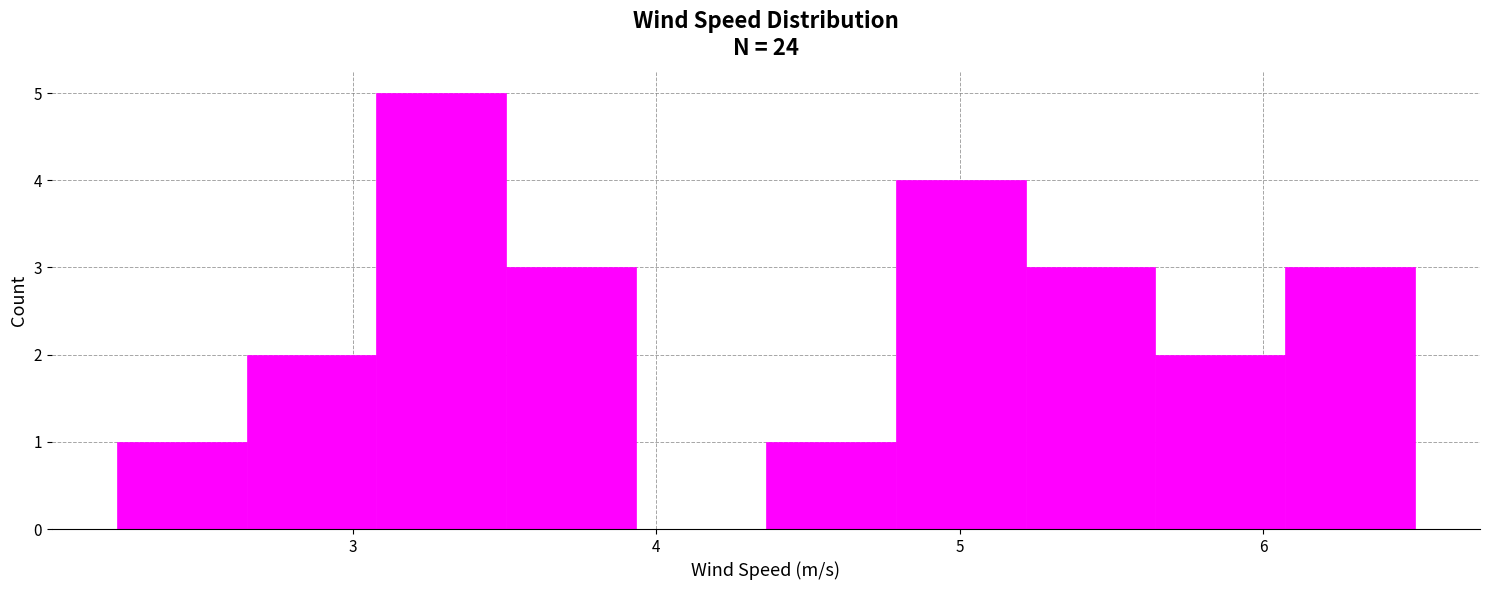

Reading left to right, transcribe this chart: for each bar, give the range it covers on the x-axis and its height. Neither the bar edges nor the heights are printed on the chart, so give them approximately, as read against the axes.

2.2 to 2.7: 1
2.7 to 3.1: 2
3.1 to 3.5: 5
3.5 to 3.9: 3
3.9 to 4.4: 0
4.4 to 4.8: 1
4.8 to 5.2: 4
5.2 to 5.6: 3
5.6 to 6.1: 2
6.1 to 6.5: 3